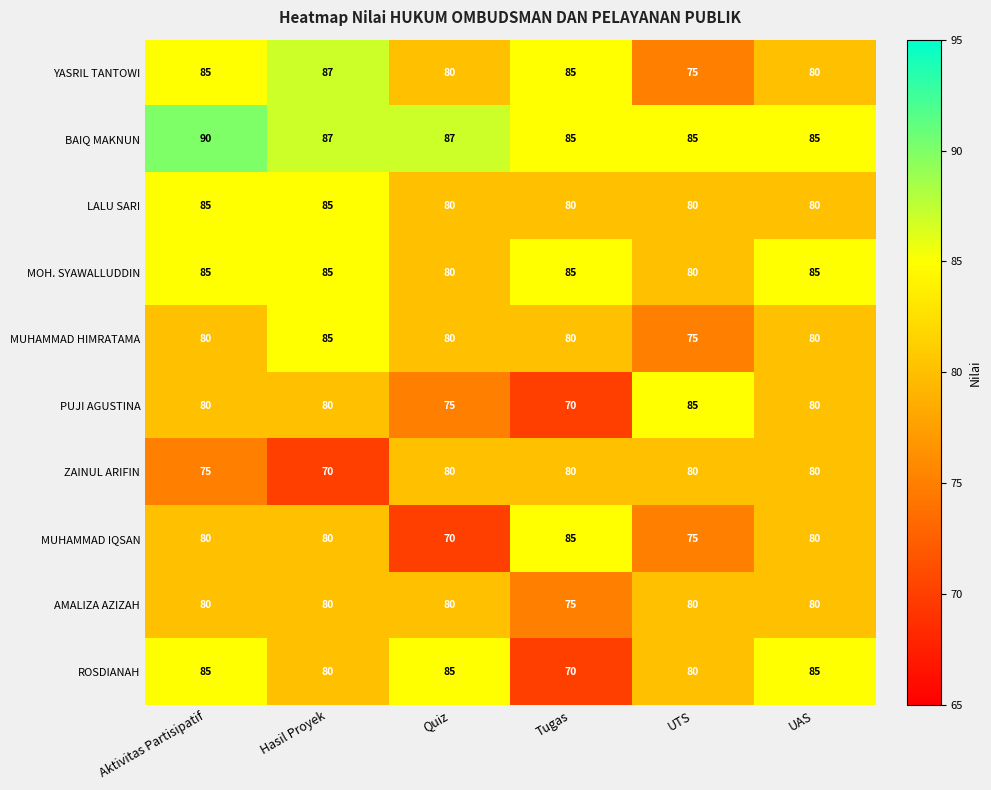

Between Quiz and UAS, which series saw the biggest shift?

MUHAMMAD IQSAN